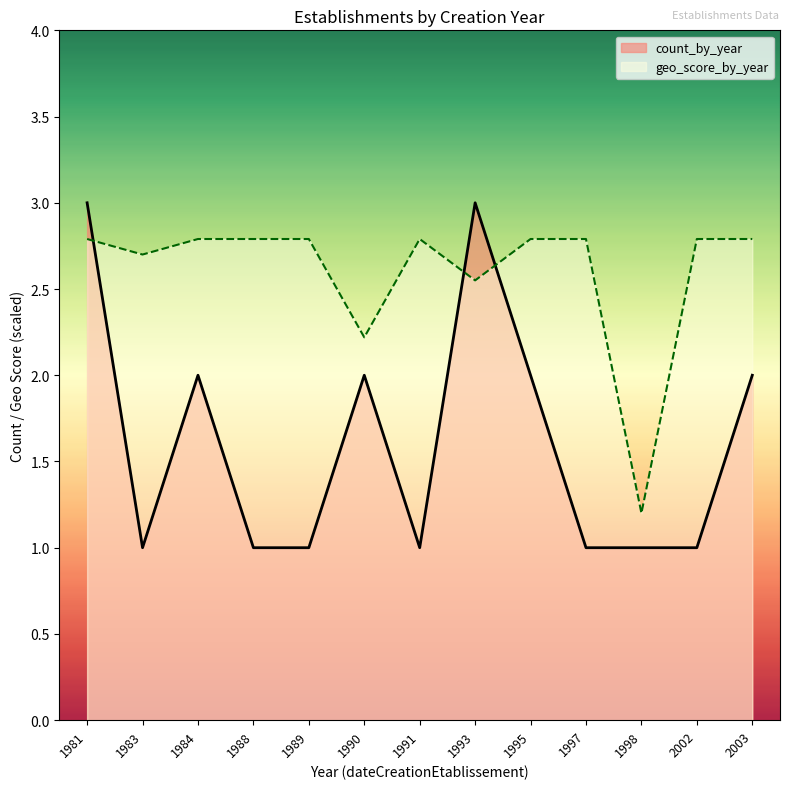

What is the value of the 2nd point from the left?

1